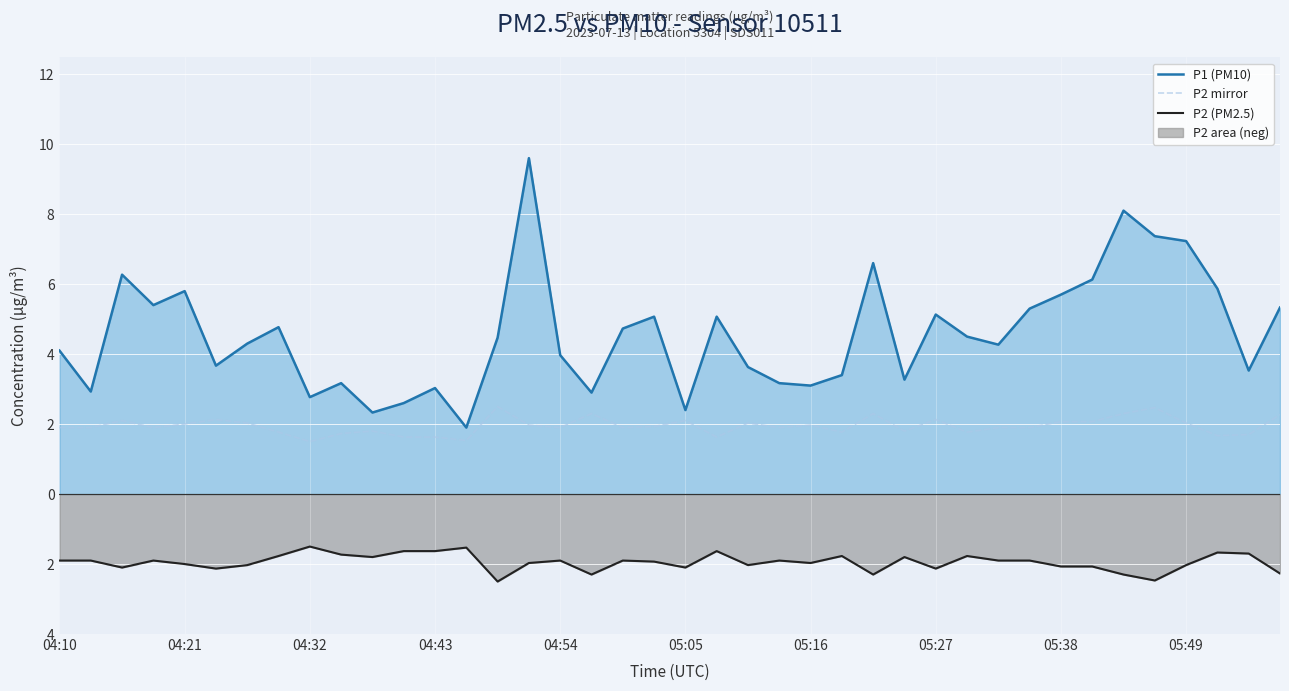

Which has a higher value, 12 or 38?

38